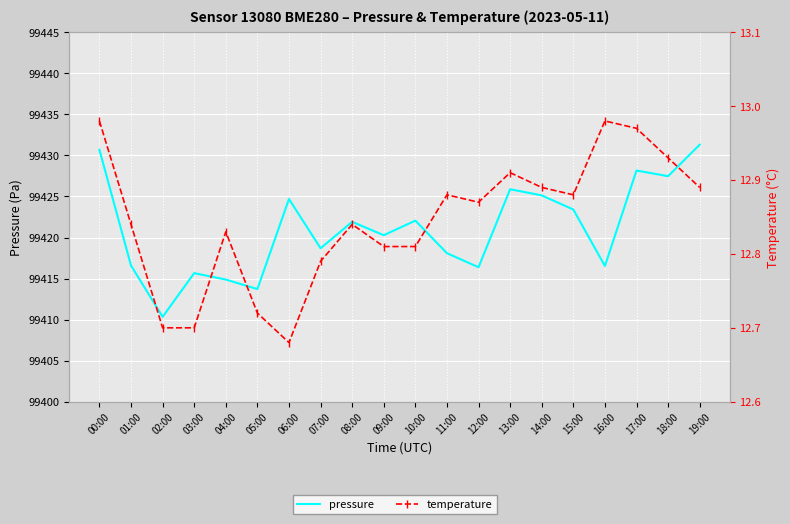

True or false: pressure and temperature cross at least once.

False